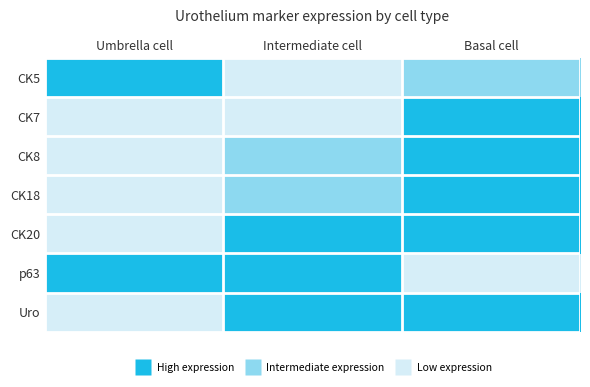

At which category is the sum across all series the highest?

Umbrella cell